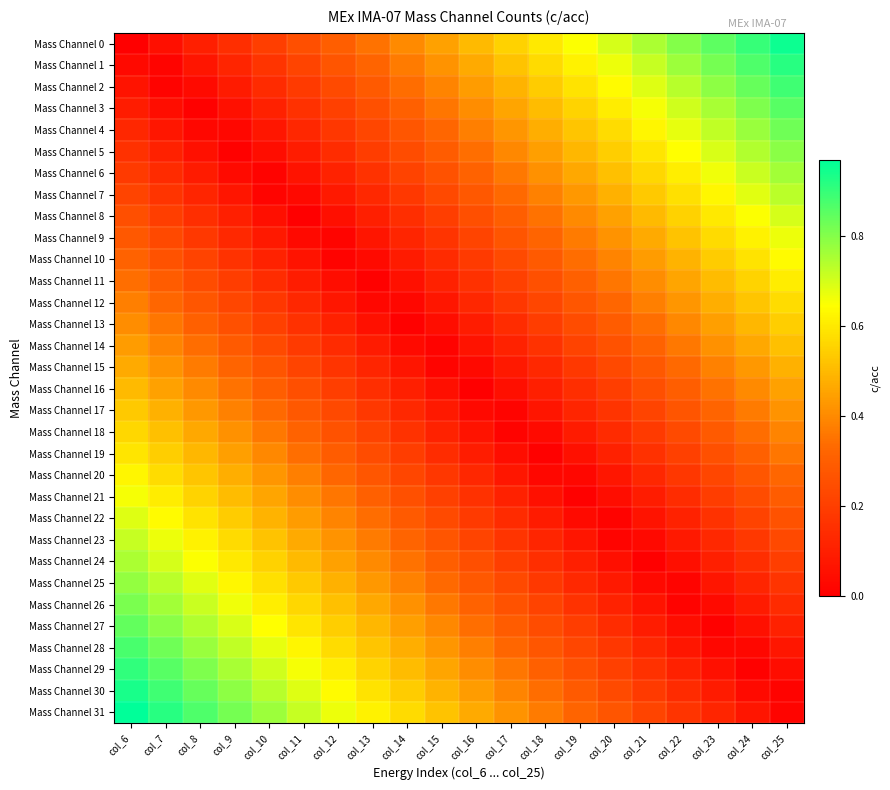

Count the number of data series in this chart.

32